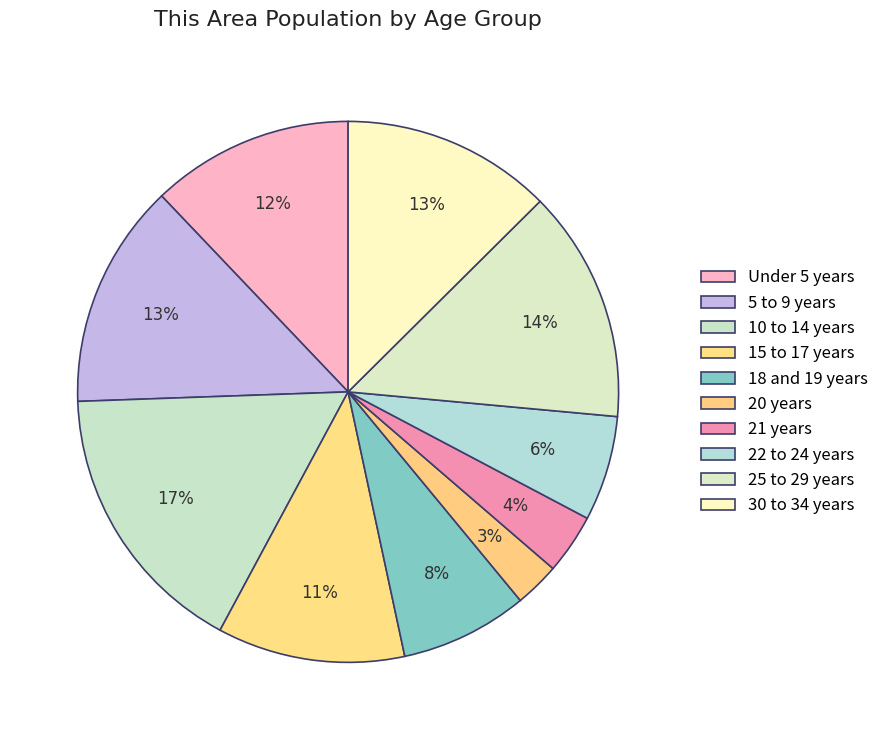

Is there a majority slice in this chart?

No